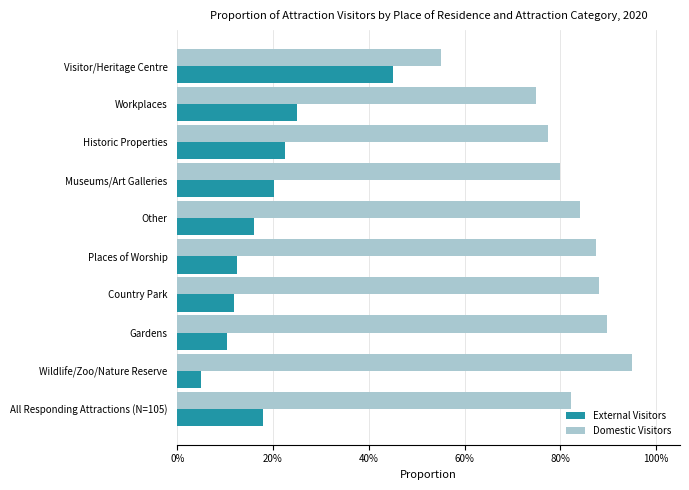

What are all the series names shown in the legend?

External Visitors, Domestic Visitors